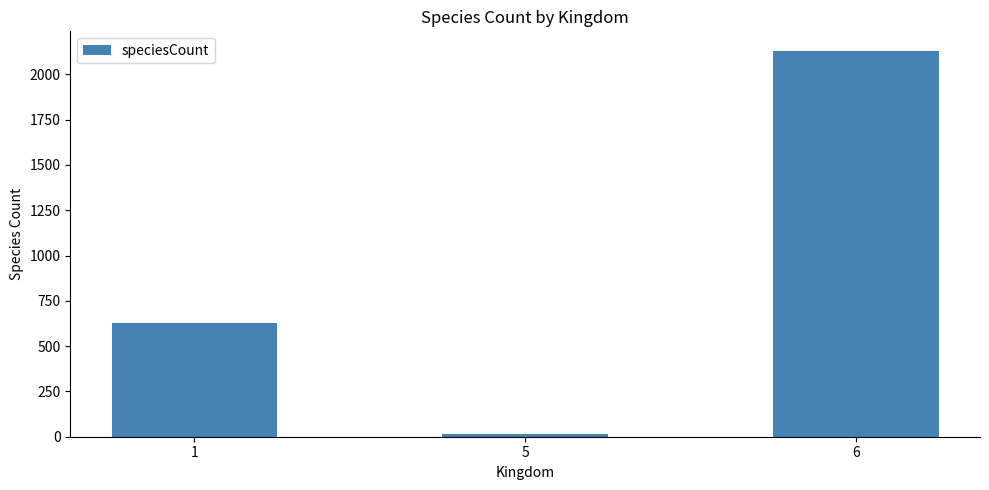

What is the value of the 1st bar from the left?

626